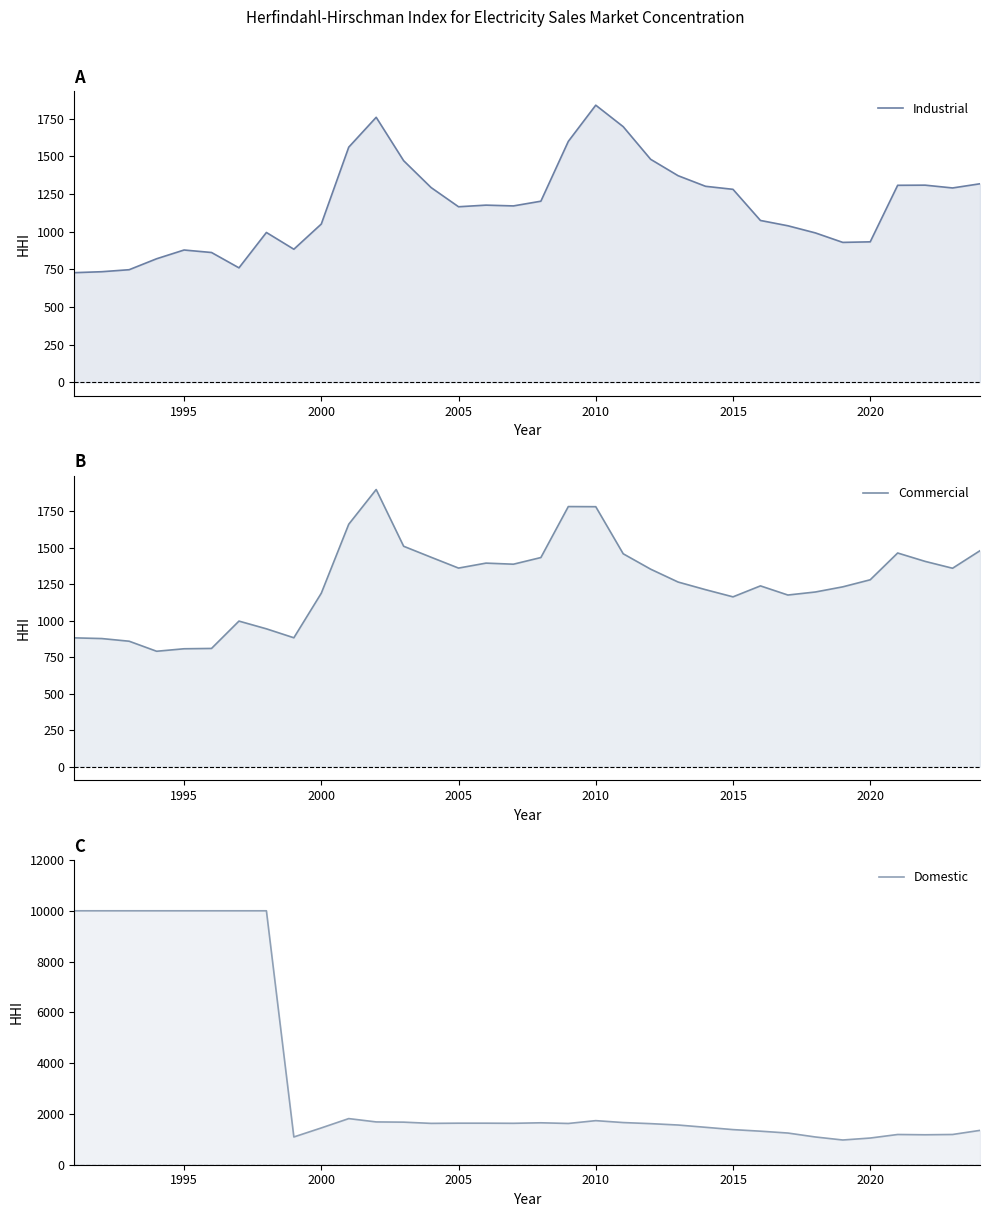

List the series in order of their peak value, lowest first.

Industrial, Commercial, Domestic